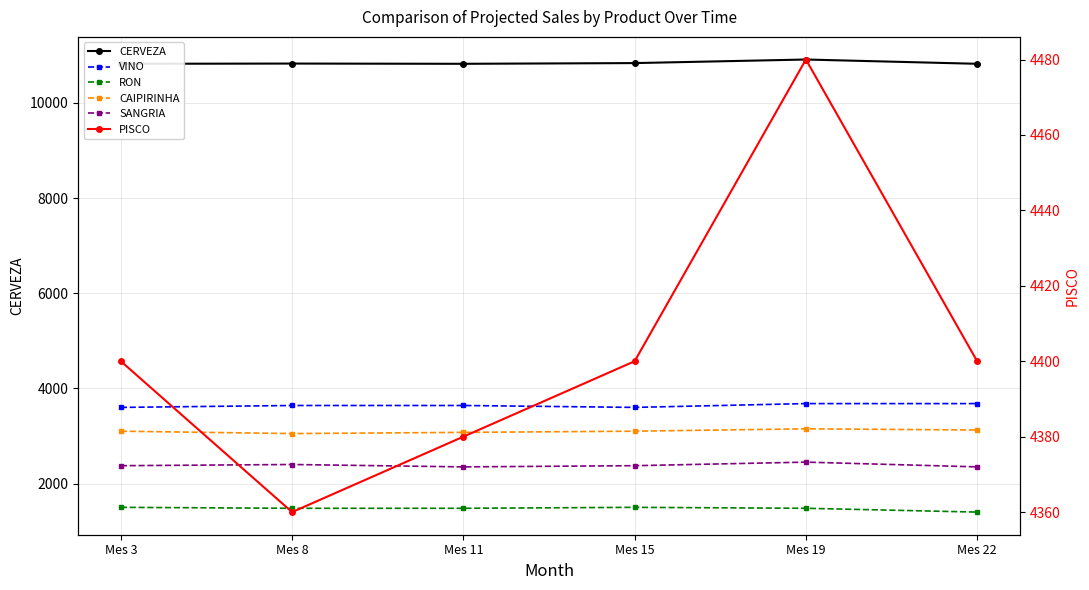

Where is CERVEZA nearest to the value 10865?

Mes 15